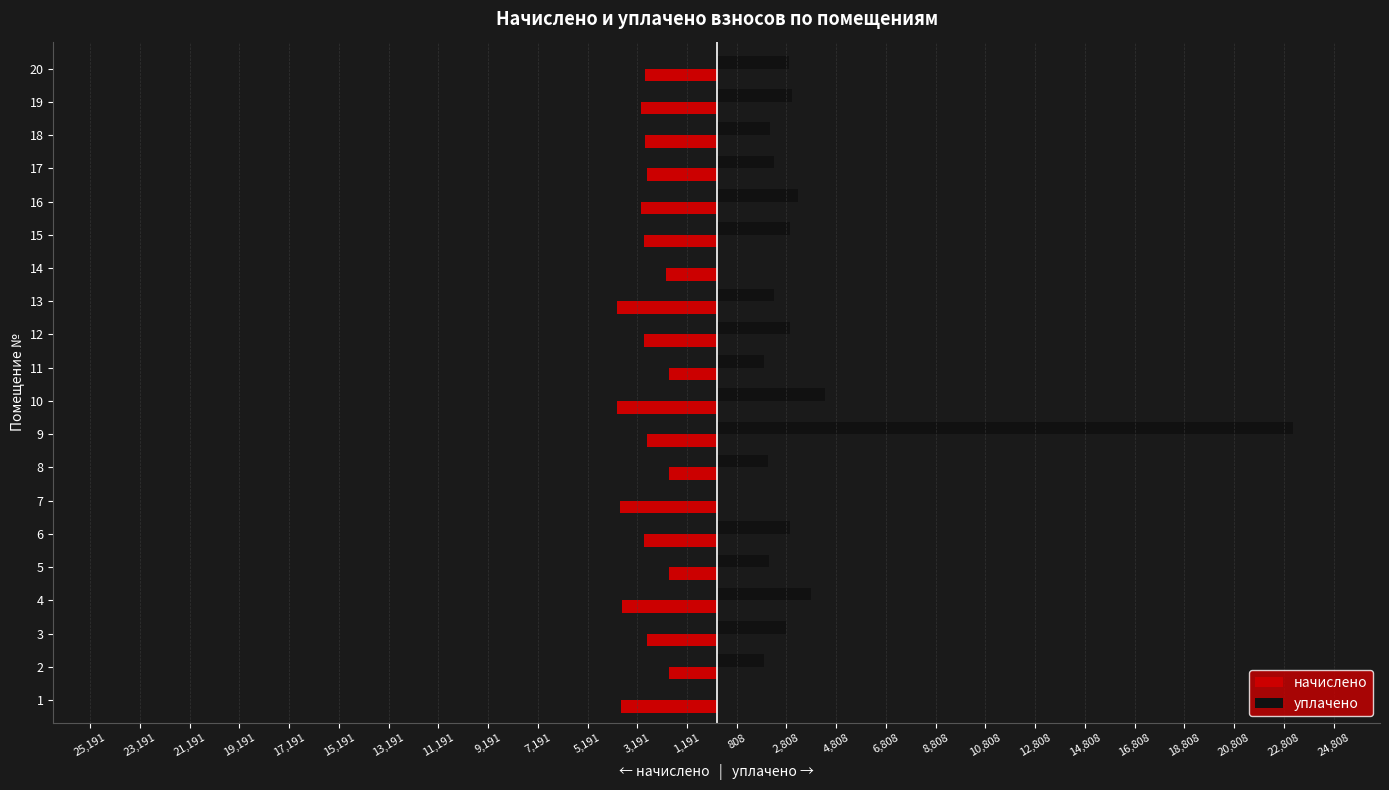

Which series has the largest range (max minus min)?

уплачено